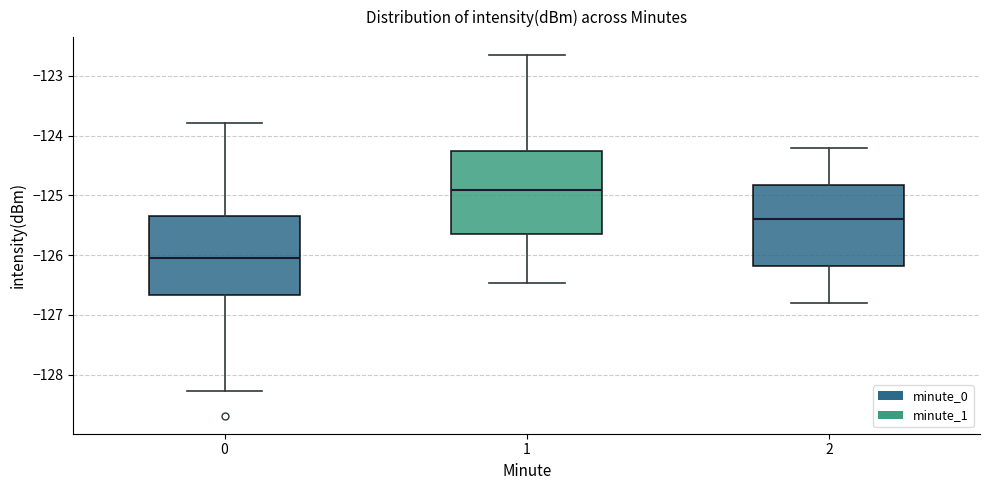

Reading left to right, read every box against the y-axis: the position of its median line, the range the box covers, and the ends of its whiskers. The values are not printed on the chart, so give them approximately, as read against the axis.

0: median -126.0, box -126.7 to -125.4, whiskers -128.3 to -123.8
1: median -124.9, box -125.6 to -124.2, whiskers -126.5 to -122.7
2: median -125.4, box -126.2 to -124.8, whiskers -126.8 to -124.2